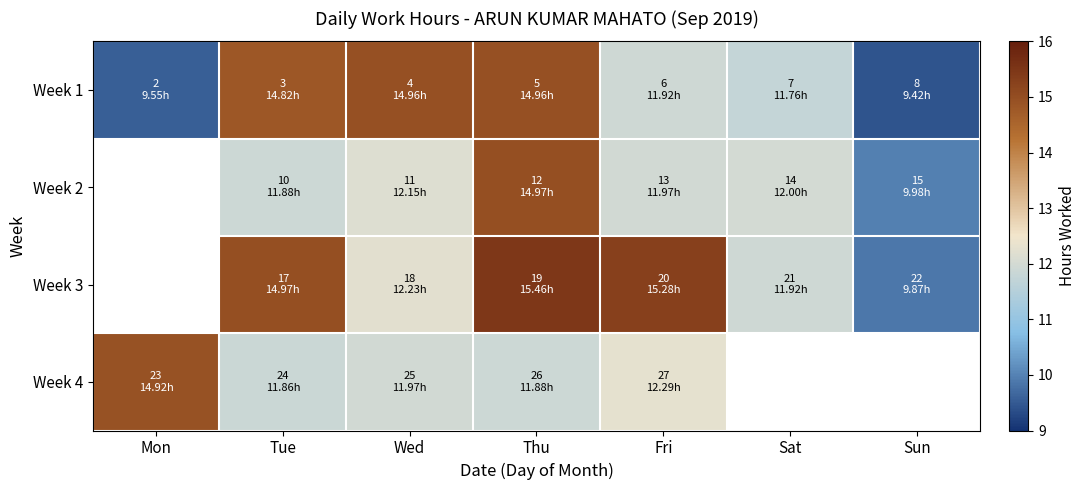

How many series are shown in this chart?

4